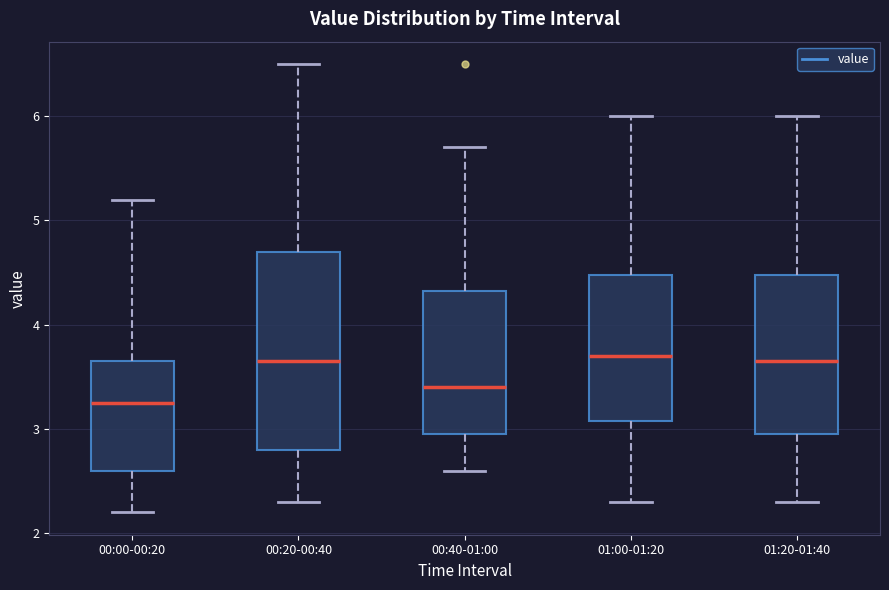

Reading left to right, transcribe this box plot: for each box, give where its median line is, the range the box spans, and where its two whiskers end, as read against the y-axis. The values are not printed on the chart, so give them approximately, as read against the axis.

00:00-00:20: median 3.3, box 2.6 to 3.7, whiskers 2.2 to 5.2
00:20-00:40: median 3.7, box 2.8 to 4.7, whiskers 2.3 to 6.5
00:40-01:00: median 3.4, box 3.0 to 4.3, whiskers 2.6 to 5.7
01:00-01:20: median 3.7, box 3.1 to 4.5, whiskers 2.3 to 6.0
01:20-01:40: median 3.7, box 3.0 to 4.5, whiskers 2.3 to 6.0